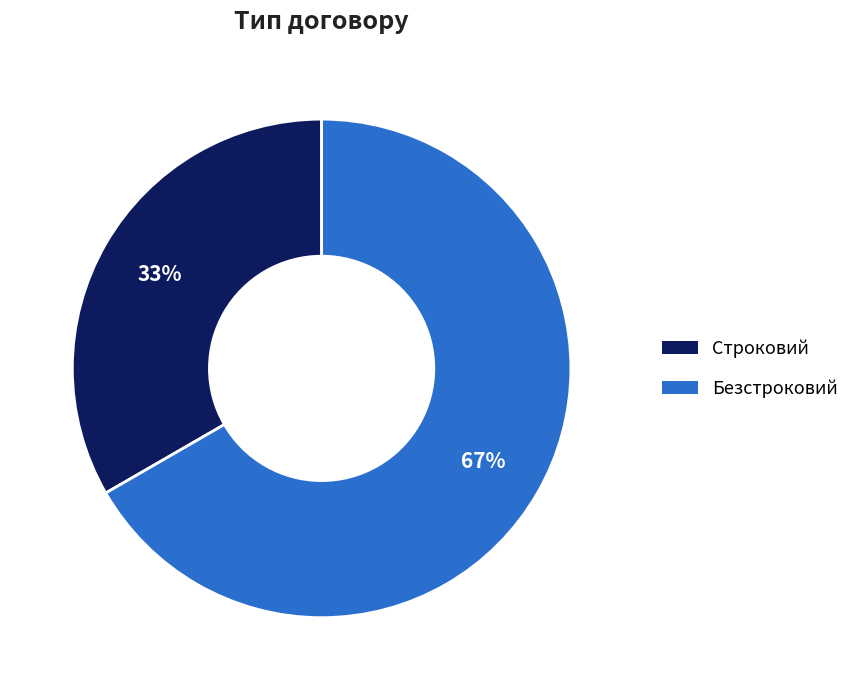

Count the number of slices in the pie.

2